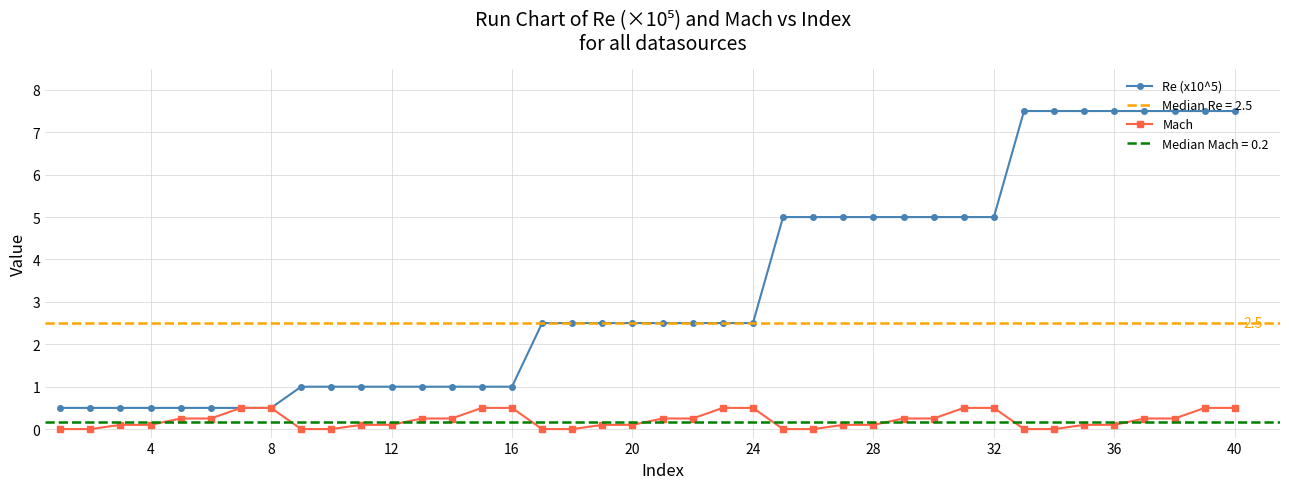

How many Mach values are between 0 and 1?

40